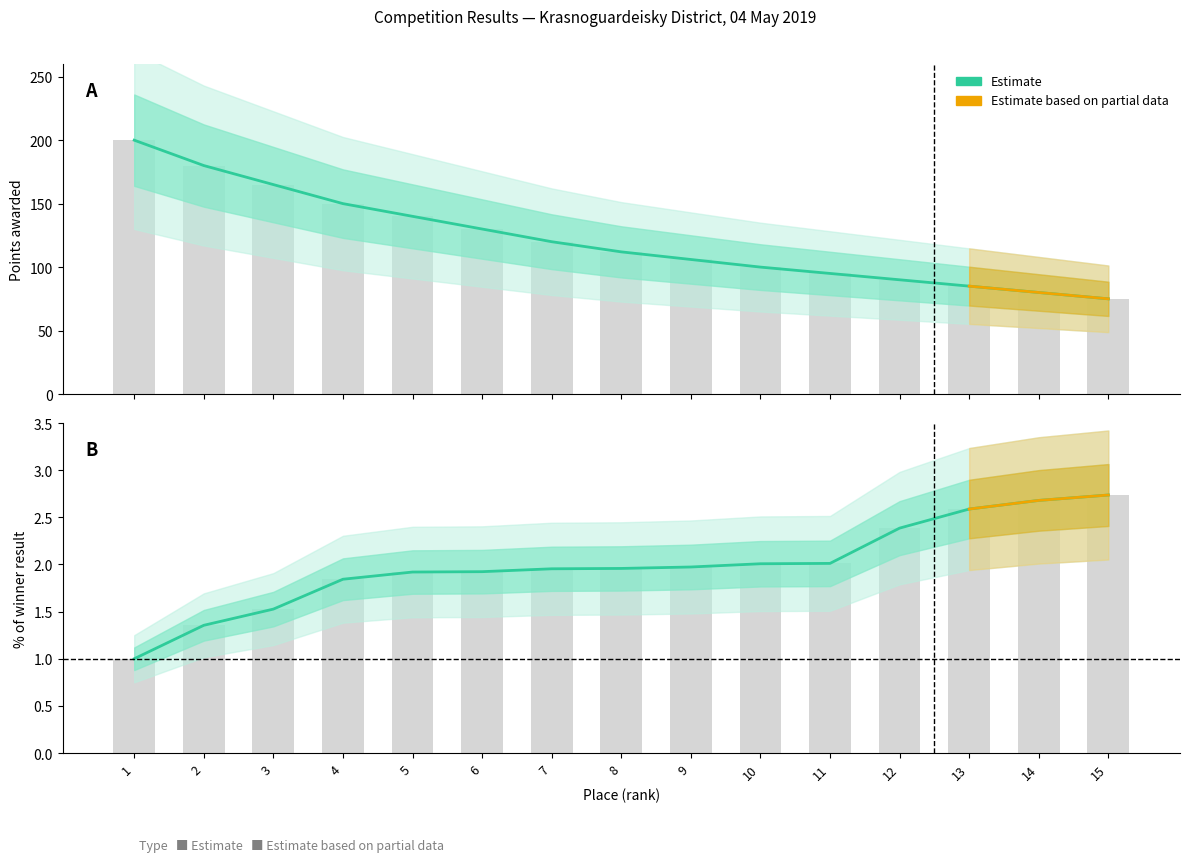

What value does the % от результата победителя series have at 3?

1.5